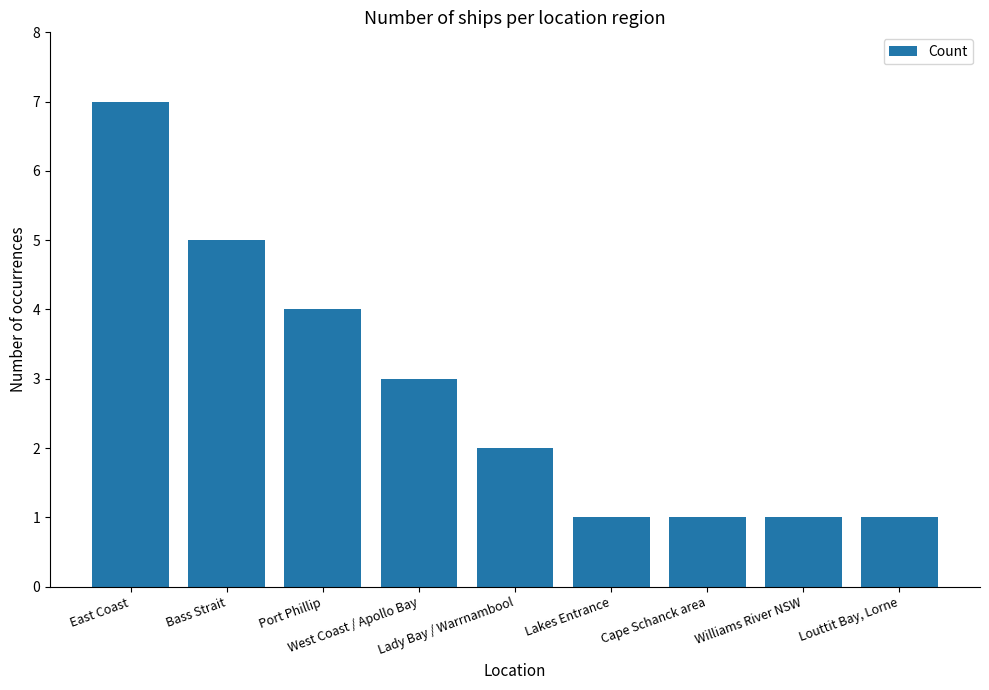

True or false: the data shows 5 at Bass Strait.

True